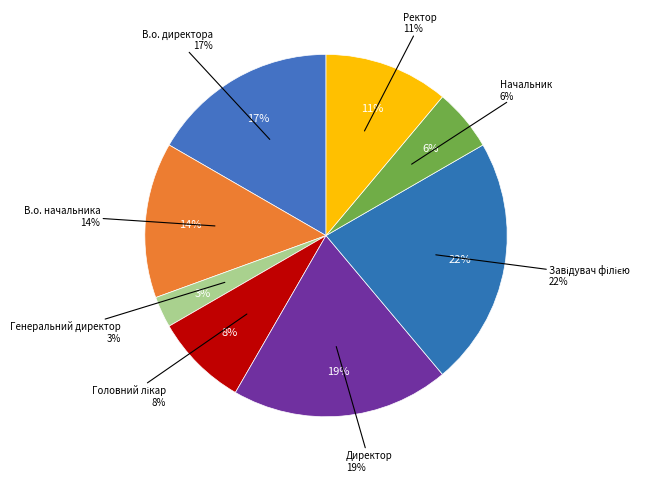

Rank the categories by value from highest to lowest.

Завідувач філією, Директор, В.о. директора, В.о. начальника, Ректор, Головний лікар, Начальник, Генеральний директор